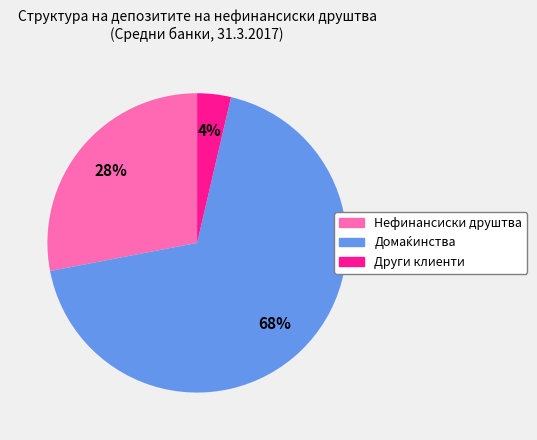

Combined, do Други клиенти and Нефинансиски друштва account for over 50%?

No